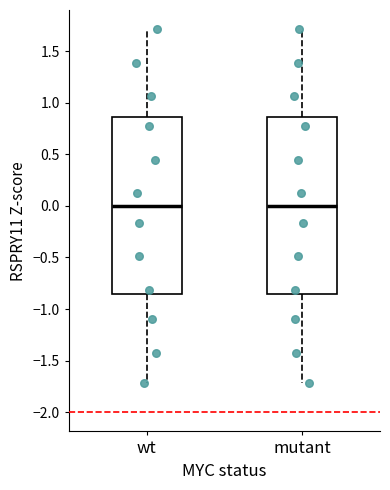

Where does the median line of the box for mutant sit on the y-axis? The values are not printed on the chart, so give them approximately, as read against the axis.

0.00